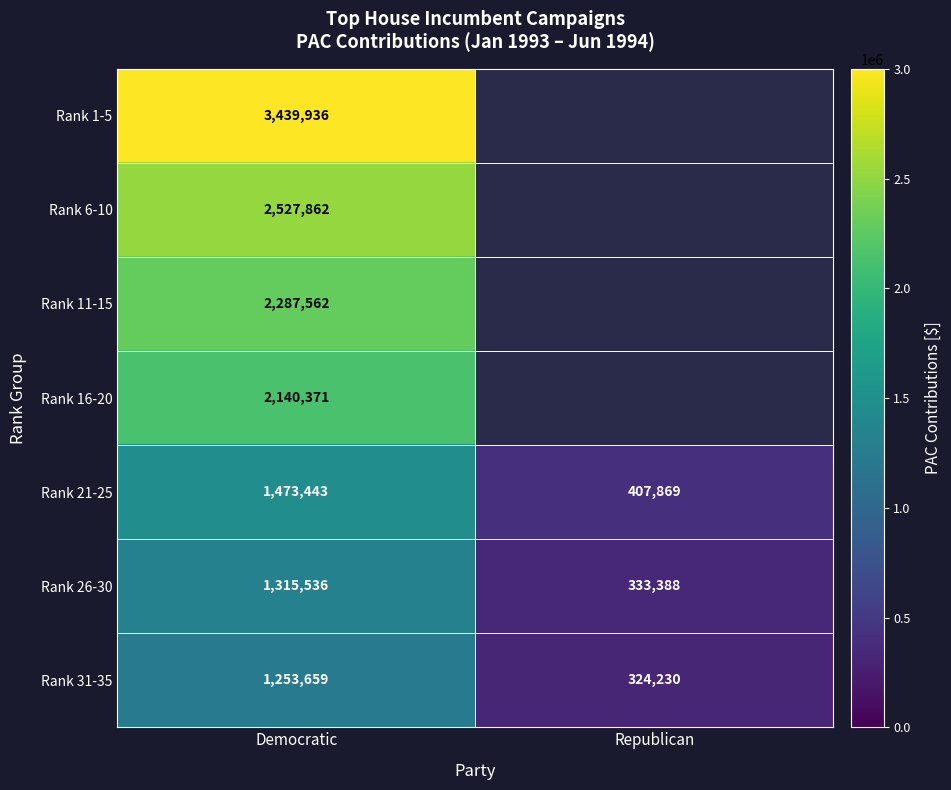

What is the lowest value of the Rank 21-25 series?

407869